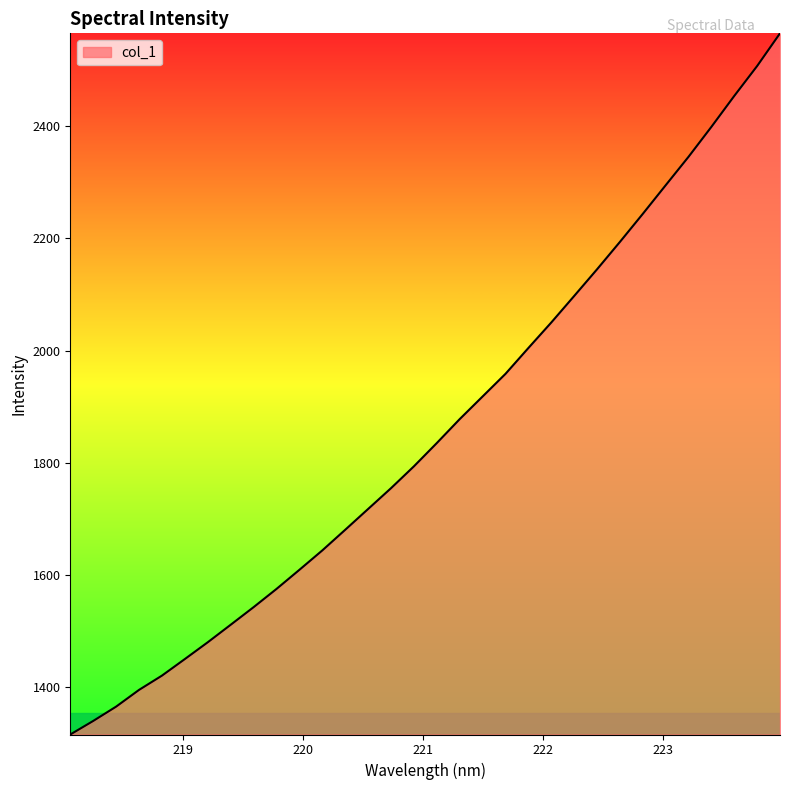

What is the difference between the maximum and minimum values?

1249.5